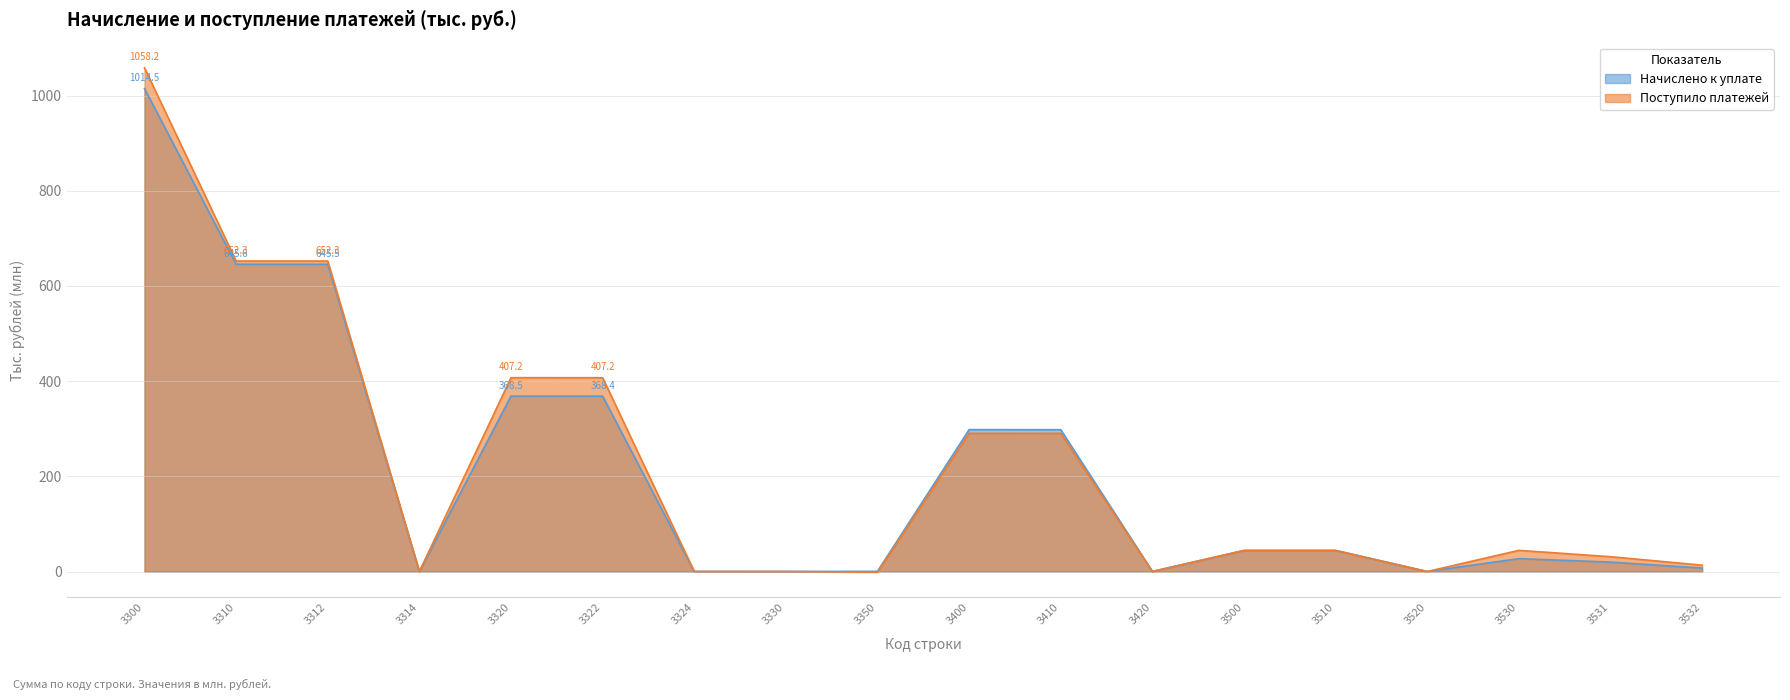

At which category is the sum across all series the highest?

3300